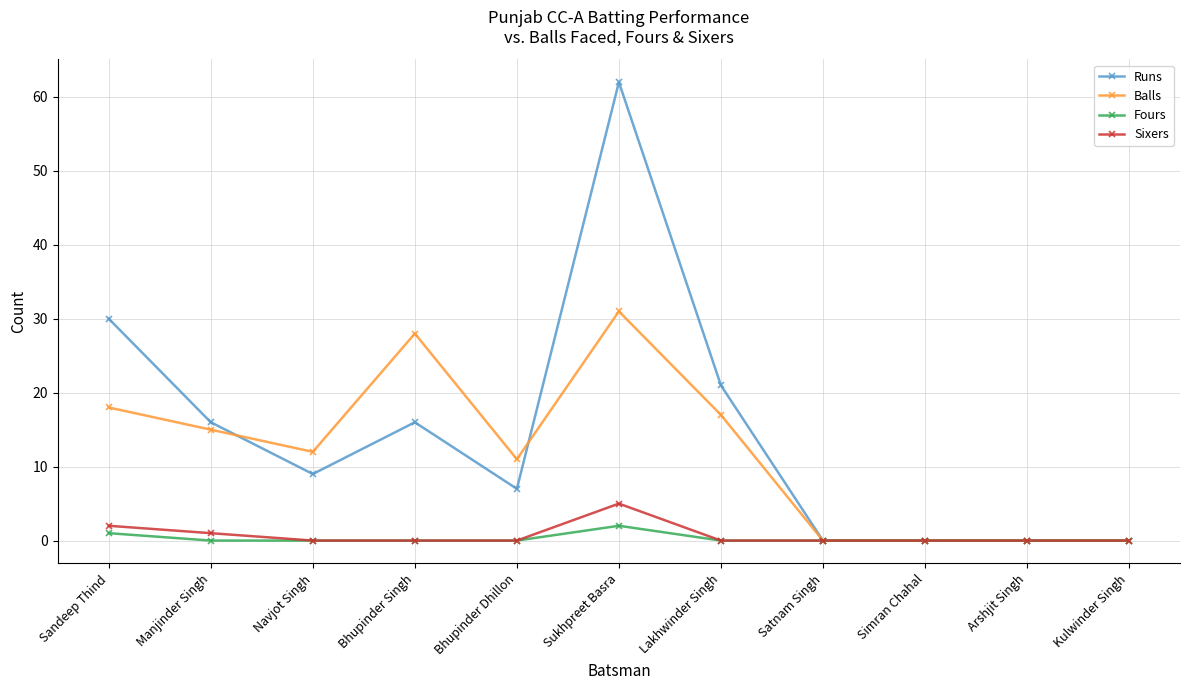

Reading left to right, extract all data points from this chart.

Runs: 30	16	9	16	7	62	21	0	0	0	0
Balls: 18	15	12	28	11	31	17	0	0	0	0
Fours: 1	0	0	0	0	2	0	0	0	0	0
Sixers: 2	1	0	0	0	5	0	0	0	0	0